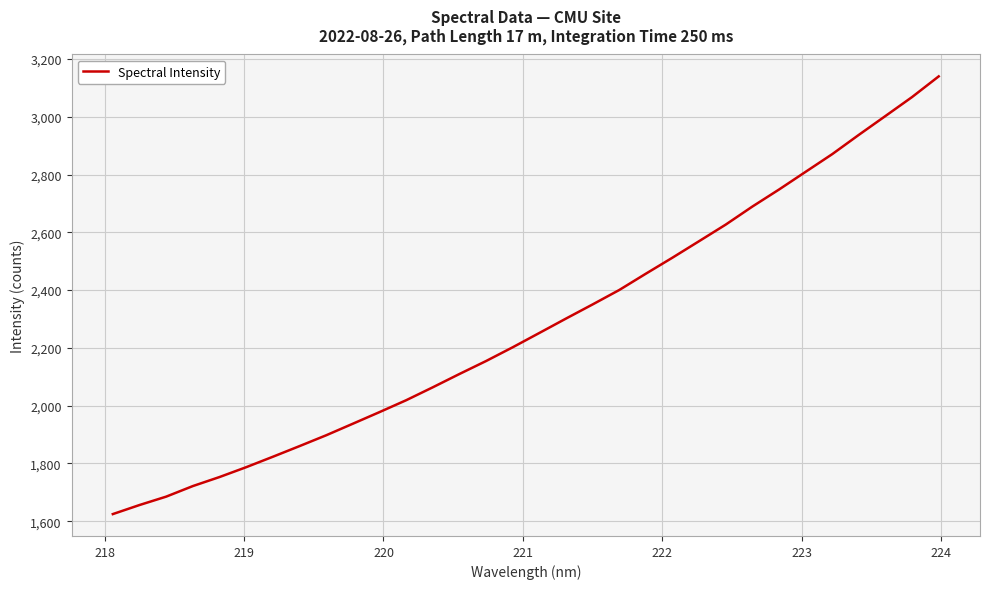

What is the smallest value displayed?

1624.7